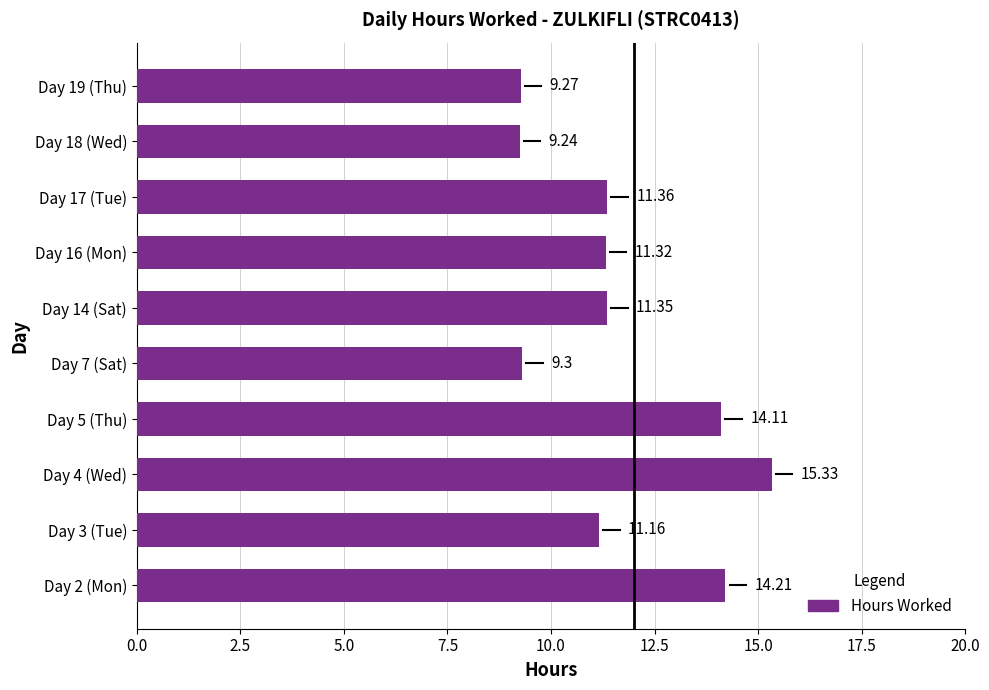

What is the difference between the second highest and minimum values?

5.0